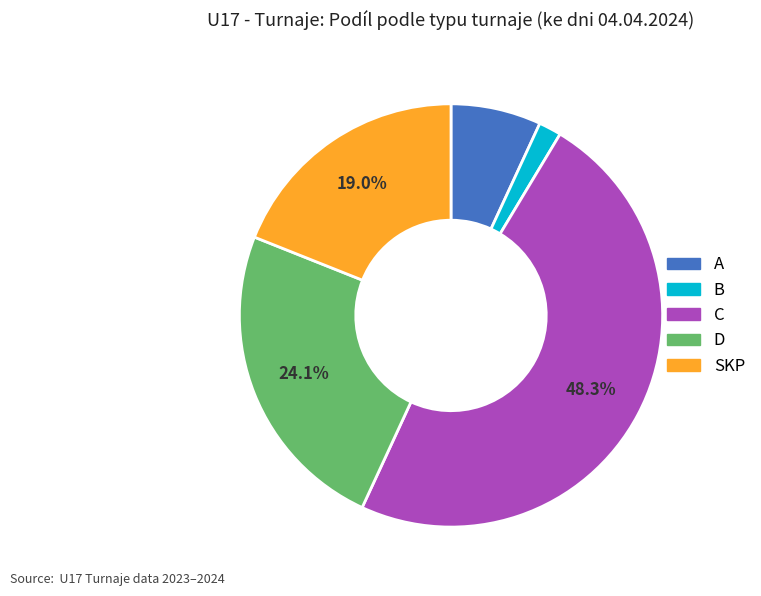

To the nearest percent, what is the average slice percentage?

20%